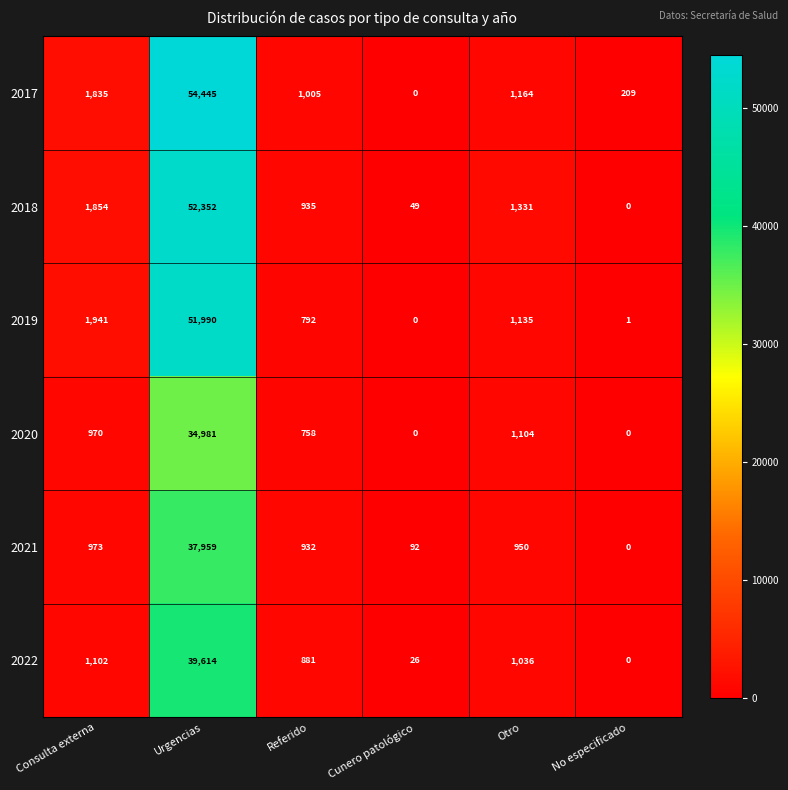

True or false: 2022 has a value of 26 at Cunero patológico.

True